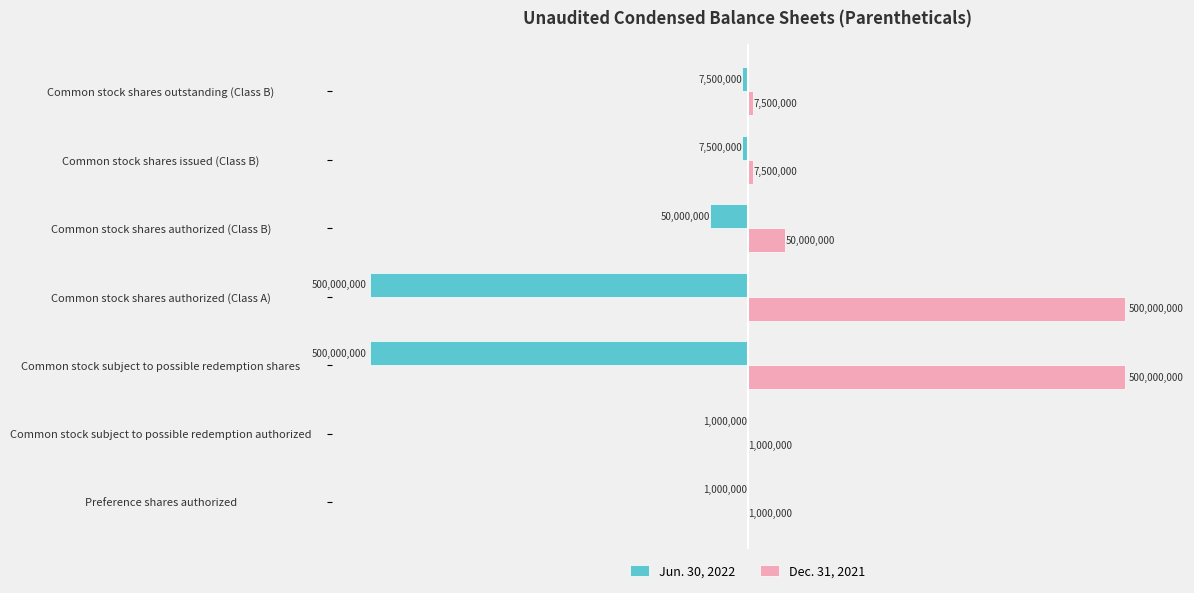

What is the maximum value shown in the chart?

500000000